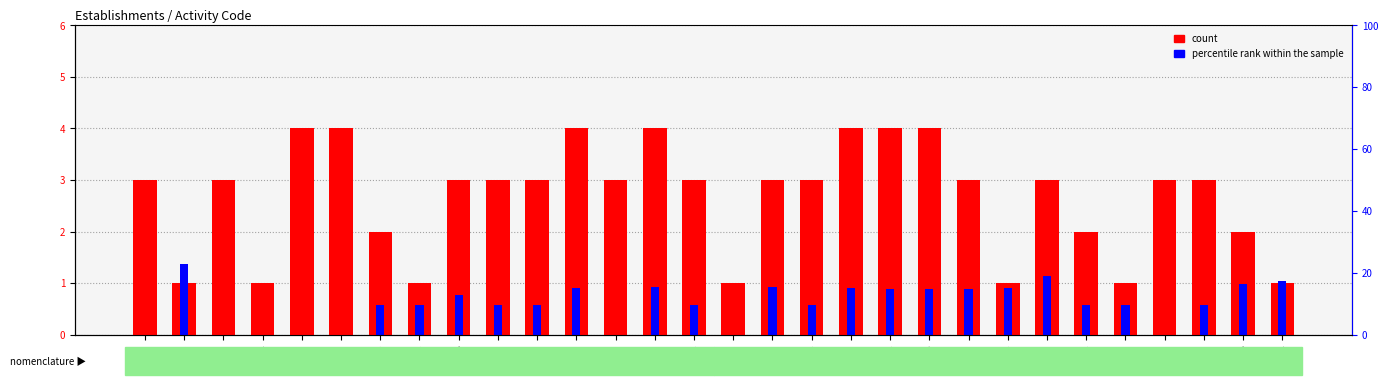

Reading left to right, list all the values displayed in this chart.

count: 84.11Z=3.0	75.1A=1.0	88.99B=3.0	55.3A=1.0	01.13Z=4.0	01.11Z=4.0	71.12B=2.0	62.41=1.0	02.0B=3.0	01.3Z=3.0	45.3E=3.0	68.31Z=4.0	01.41Z=3.0	01.24Z=4.0	85.59A=3.0	01.1A=1.0	01.3Z=3.0	56.10A=3.0	01.42Z=4.0	70.3A=4.0	68.20B=4.0	66.21Z=3.0	45.3A=1.0	95.29Z=3.0	68.20A=2.0	45.40Z=1.0	45.32Z=3.0	01.50Z=3.0	02.0B=2.0	90.03A=1.0
percentile rank within the sample: 84.11Z=0.0	75.1A=1.4	88.99B=0.0	55.3A=0.0	01.13Z=0.0	01.11Z=0.0	71.12B=0.6	62.41=0.6	02.0B=0.8	01.3Z=0.6	45.3E=0.6	68.31Z=0.9	01.41Z=0.0	01.24Z=0.9	85.59A=0.6	01.1A=0.0	01.3Z=0.9	56.10A=0.6	01.42Z=0.9	70.3A=0.9	68.20B=0.9	66.21Z=0.9	45.3A=0.9	95.29Z=1.1	68.20A=0.6	45.40Z=0.6	45.32Z=0.0	01.50Z=0.6	02.0B=1.0	90.03A=1.0